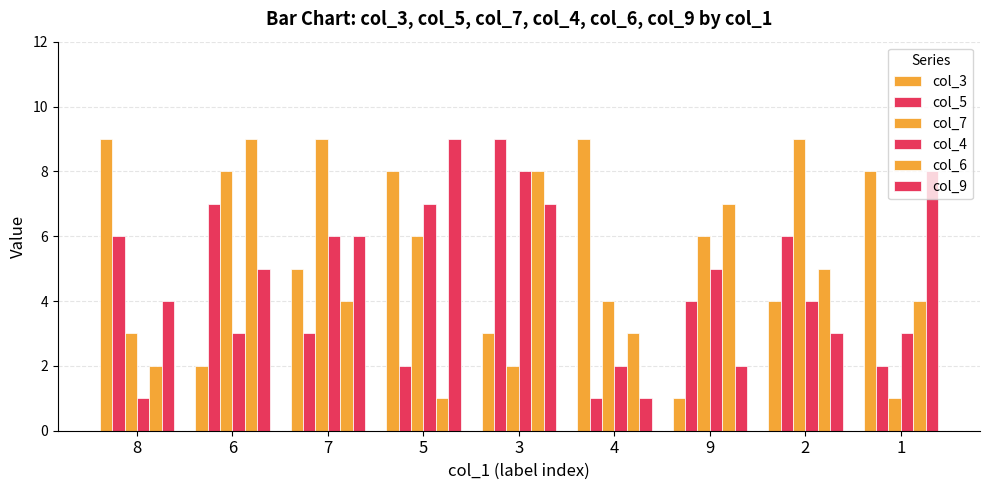

What is the maximum value for col_3?

9